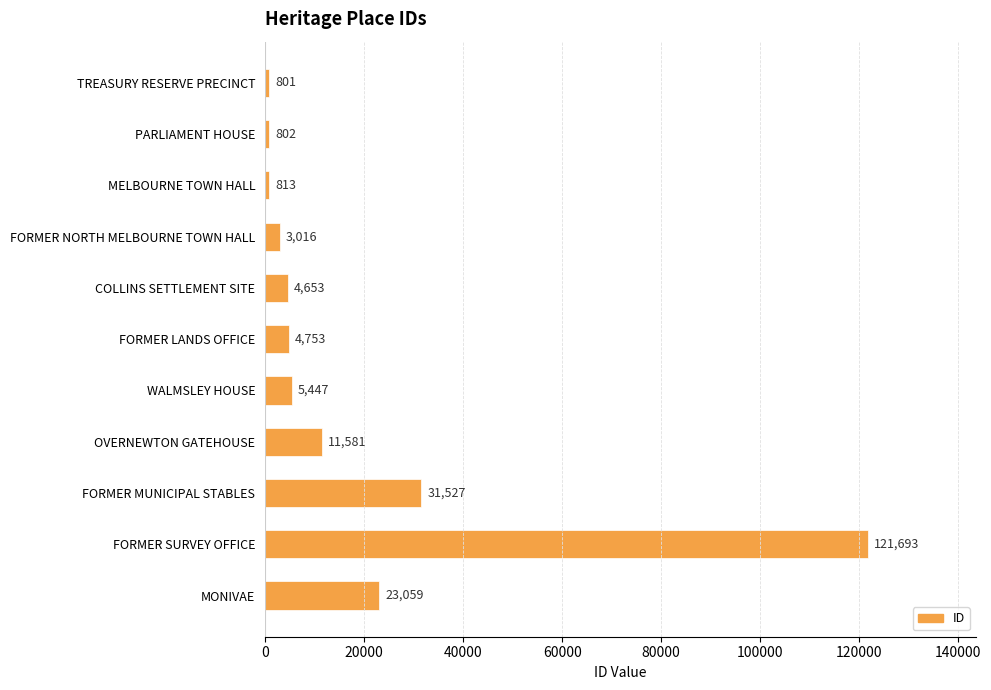

Which has a higher value, MONIVAE or FORMER NORTH MELBOURNE TOWN HALL?

MONIVAE